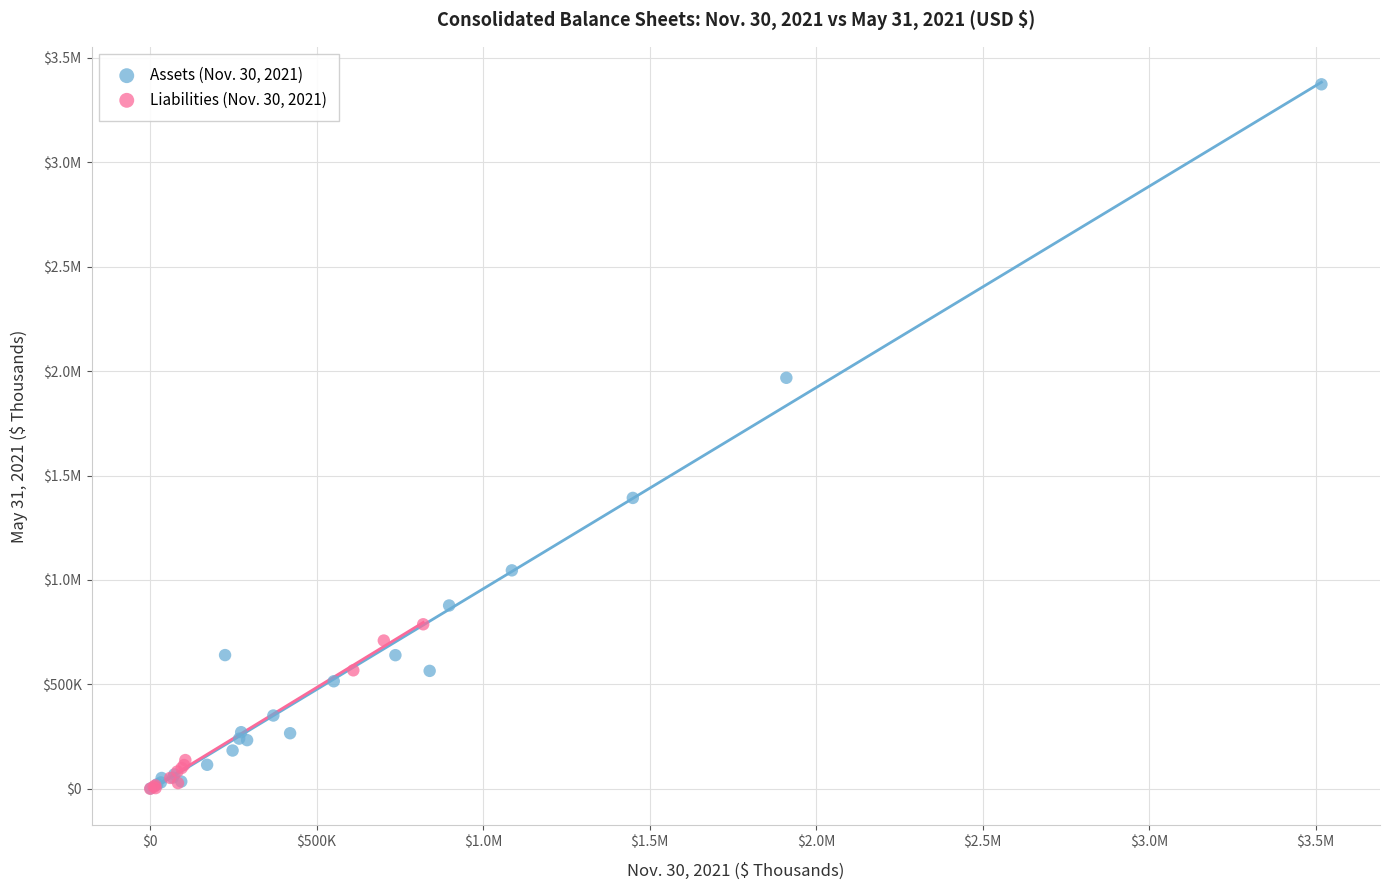

What are all the series names shown in the legend?

Assets (Nov. 30, 2021), Liabilities (Nov. 30, 2021)